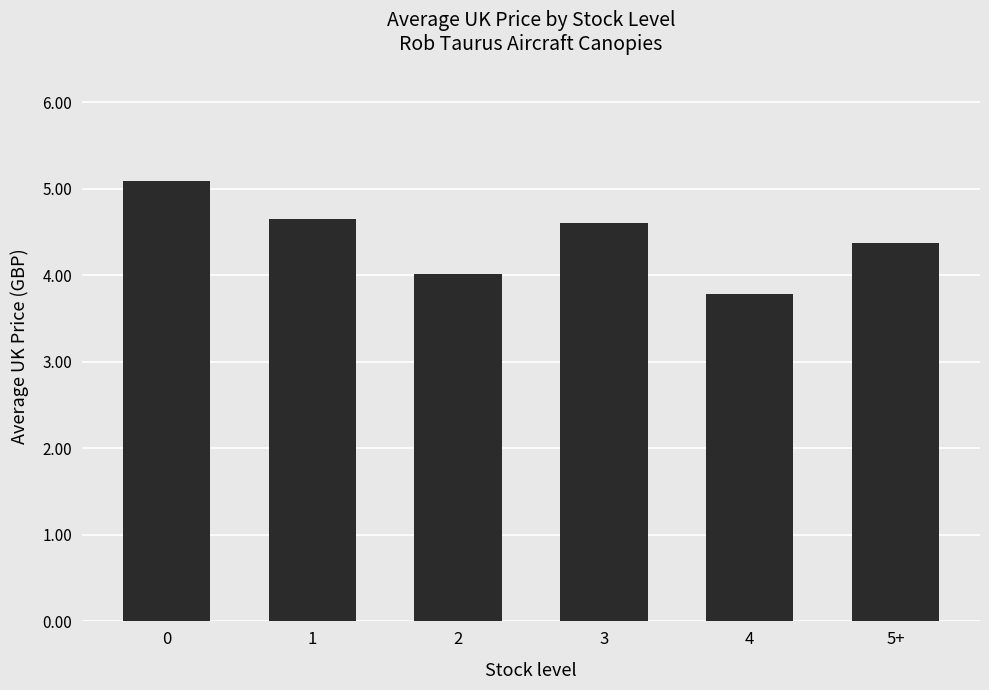

Which category has the lowest value across all series?

4